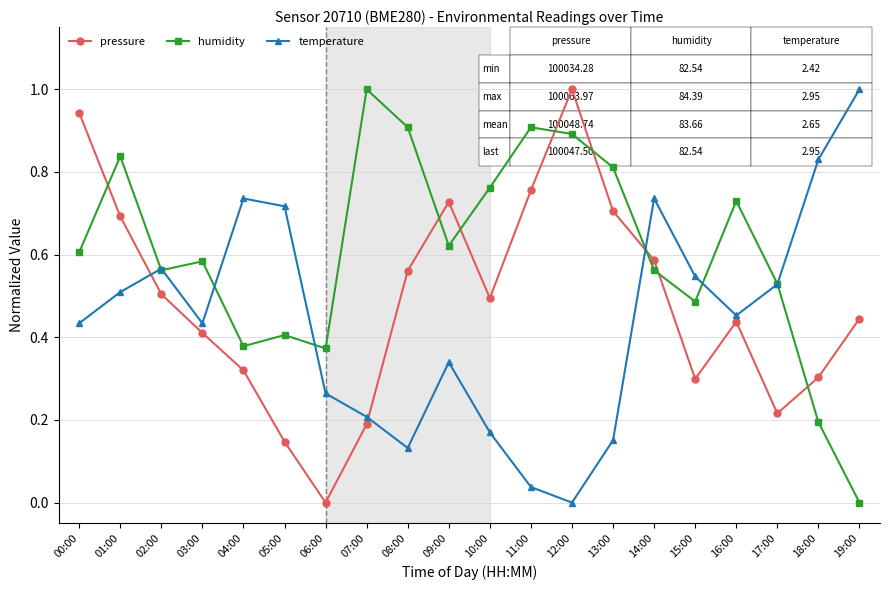

Where is the first local minimum for pressure?

06:00